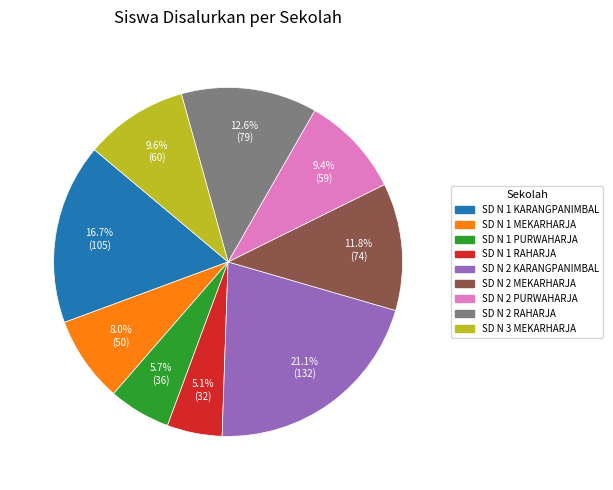

Combined, do SD N 2 RAHARJA and SD N 1 MEKARHARJA account for over 50%?

No